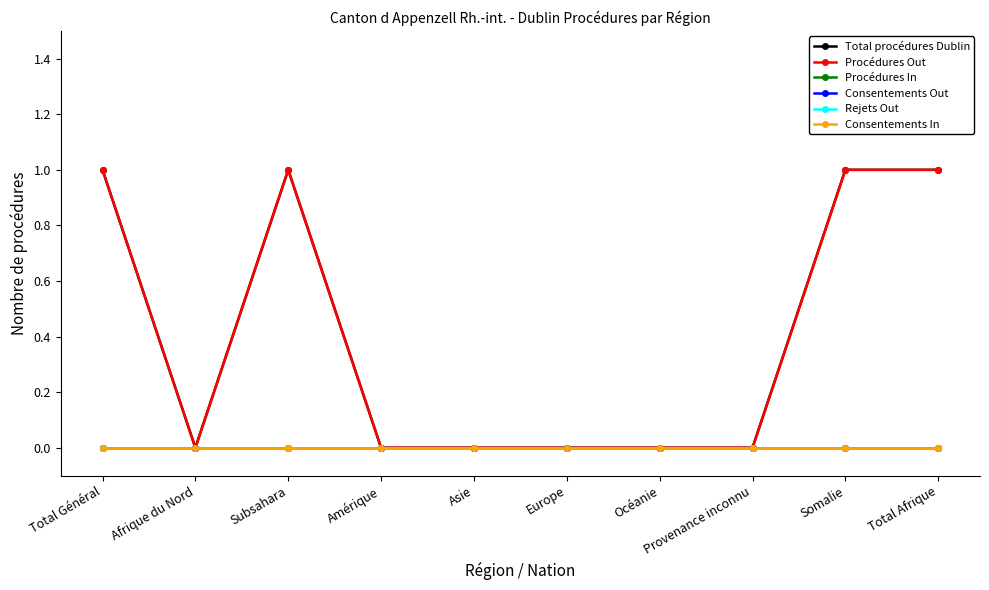

What is the difference between the maximum and minimum values in the Total procédures Dublin series?

1